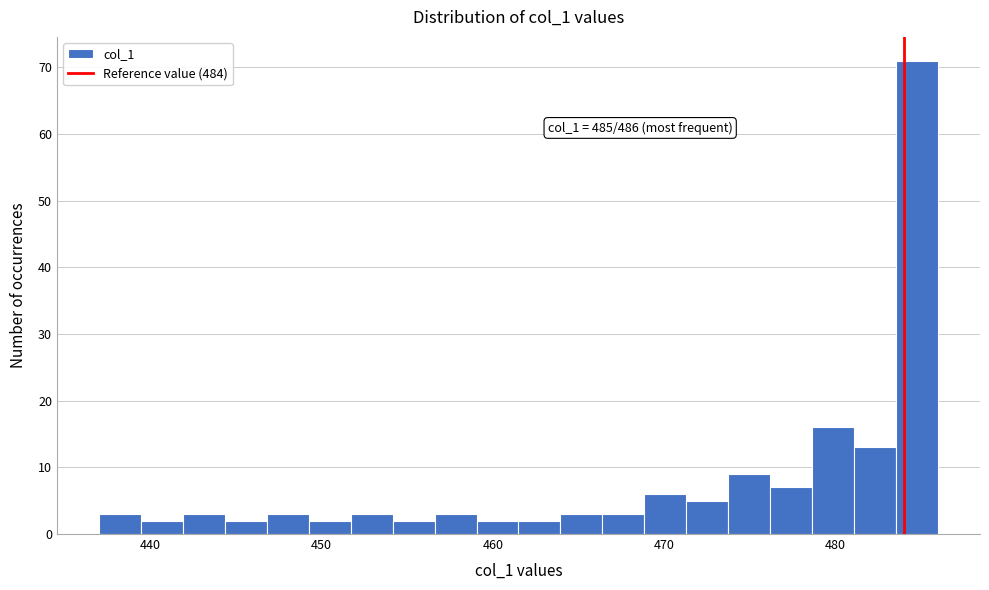

Around what value on the x-axis is the tallest bar? Give the approximate position of its centre, as read against the axis.

485